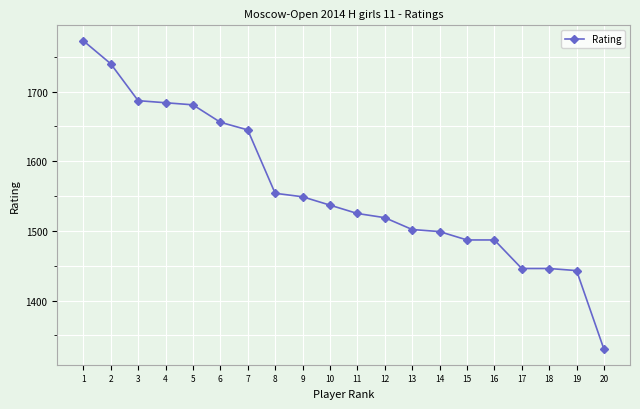

What is the difference between the second highest and second lowest values?

297